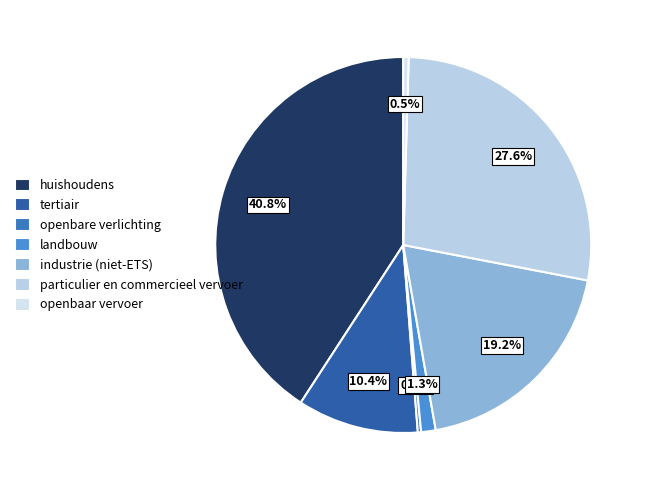

Does tertiair represent more than half of the total?

No